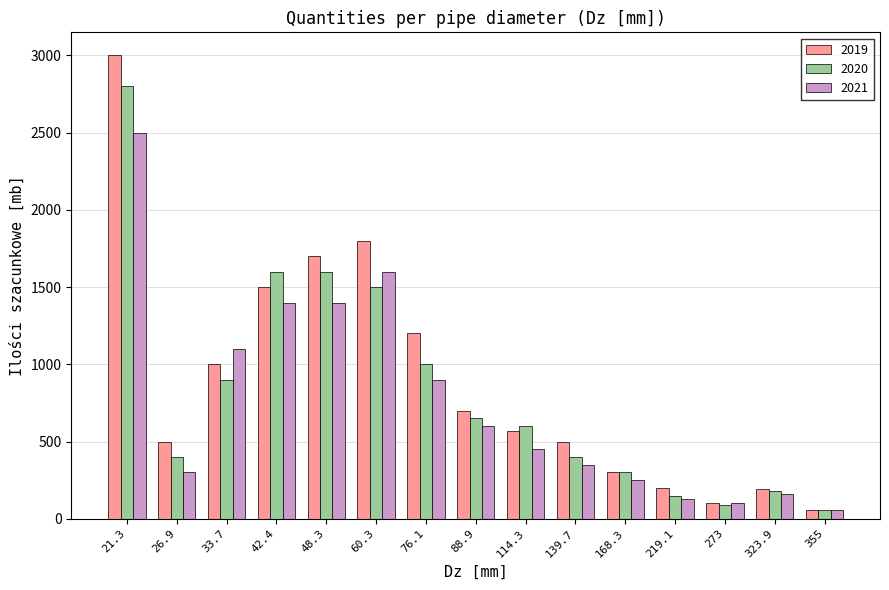

Which series has the largest total across all categories?

2019